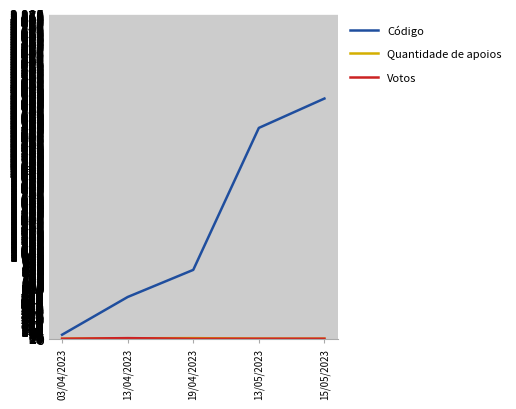

How many Votos values are between 0 and 1?

4